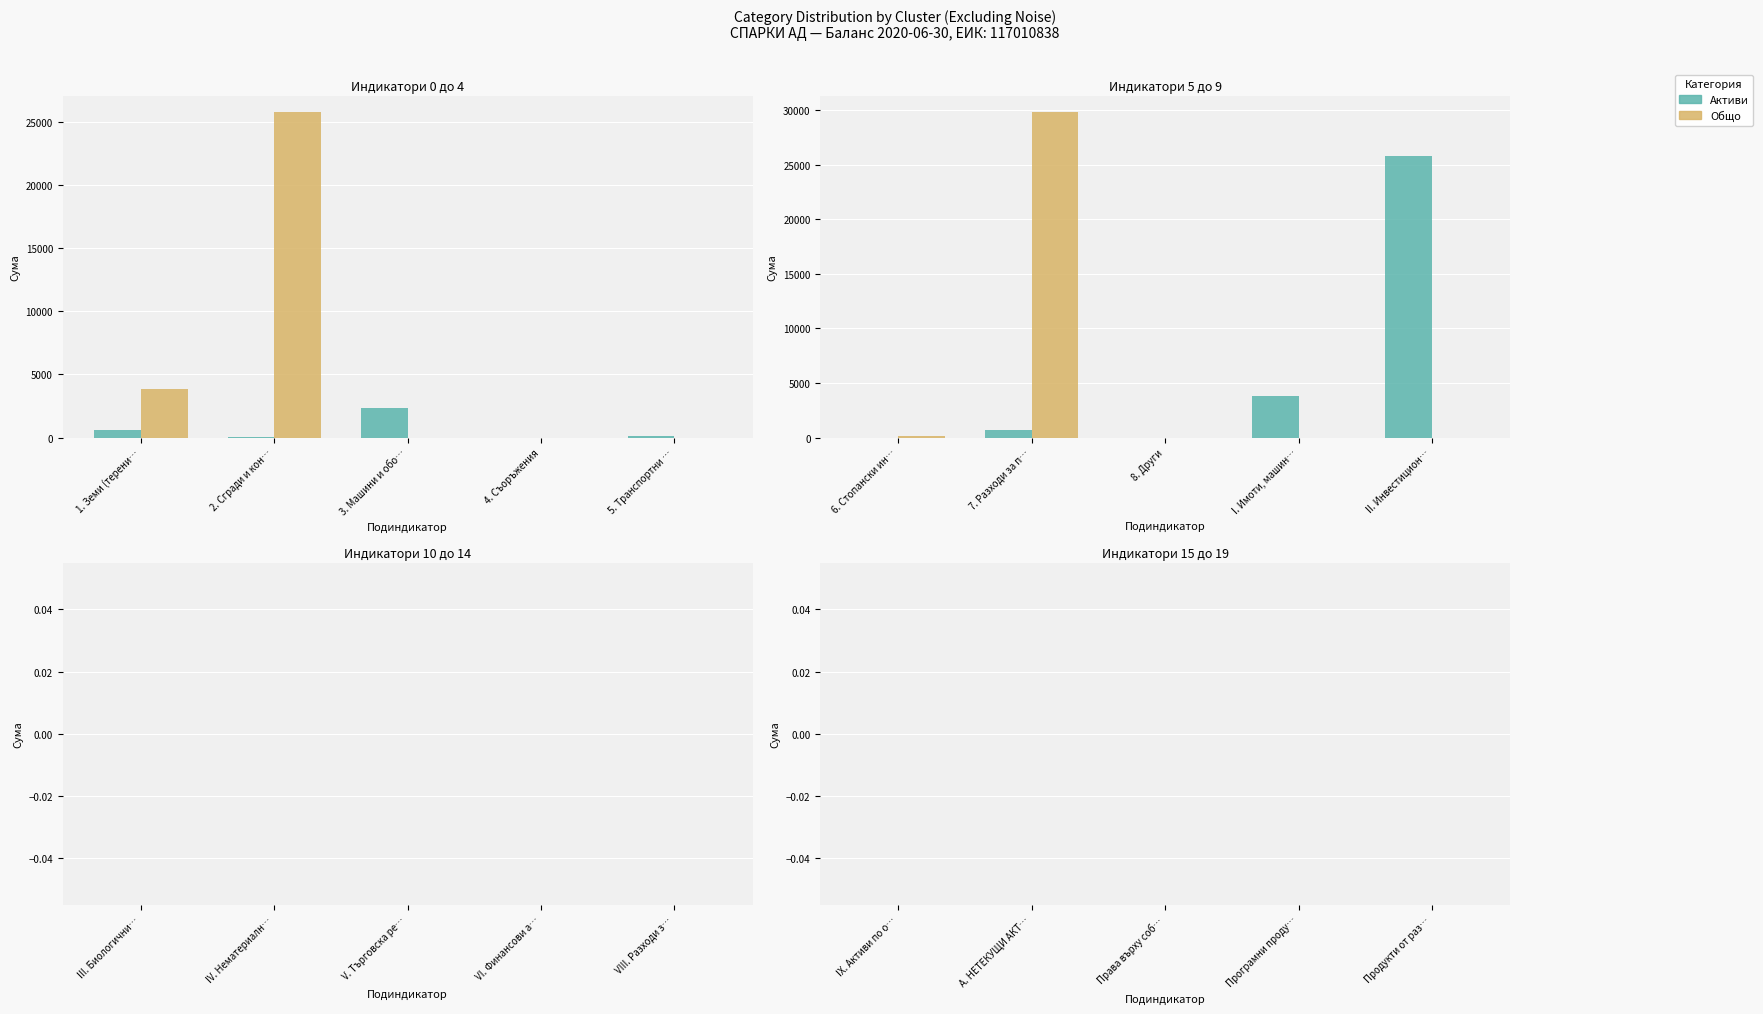

Which series has the largest total across all categories?

Общо